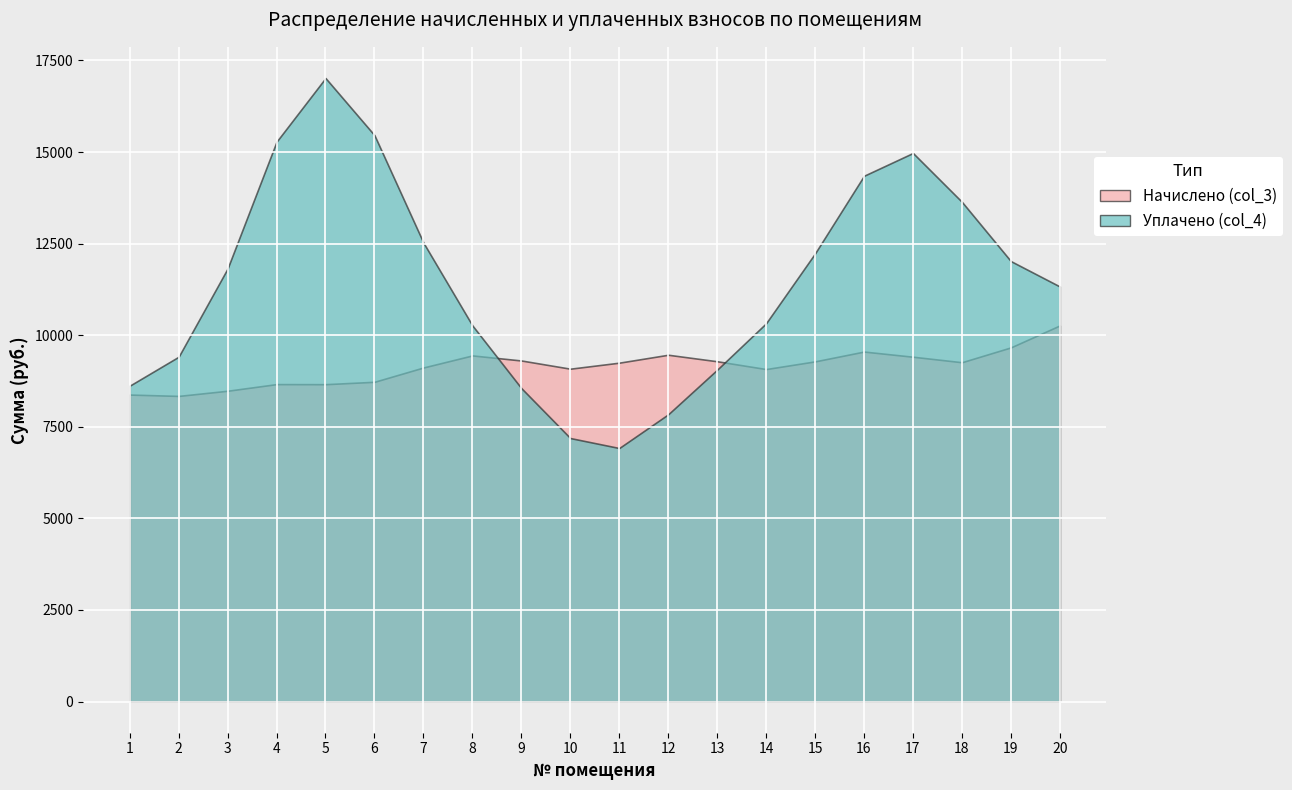

Which series ends up on top after the final intersection of Уплачено (col_4) and Начислено (col_3)?

Уплачено (col_4)